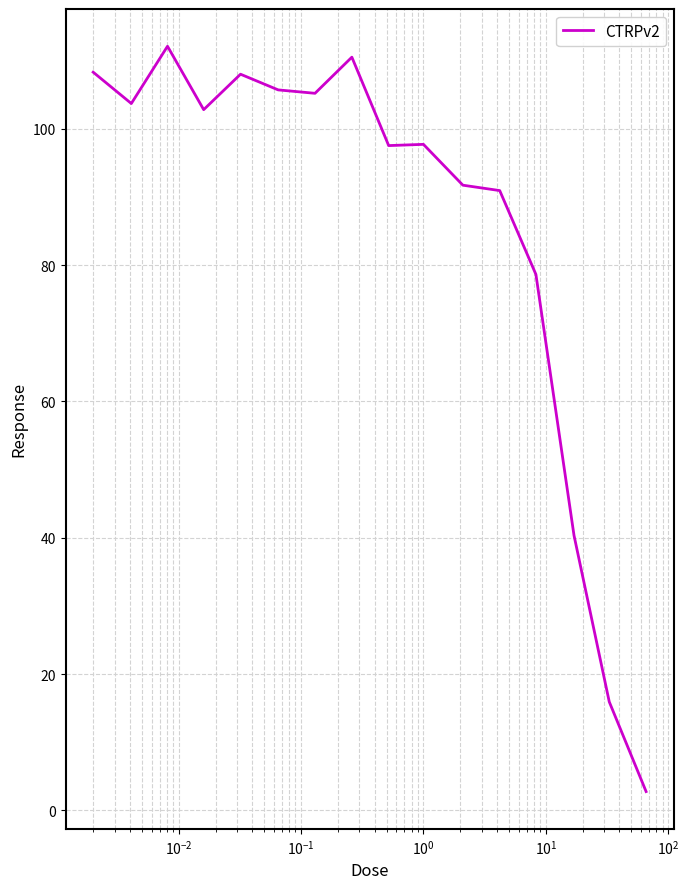

What is the difference between the maximum and minimum values?

109.3